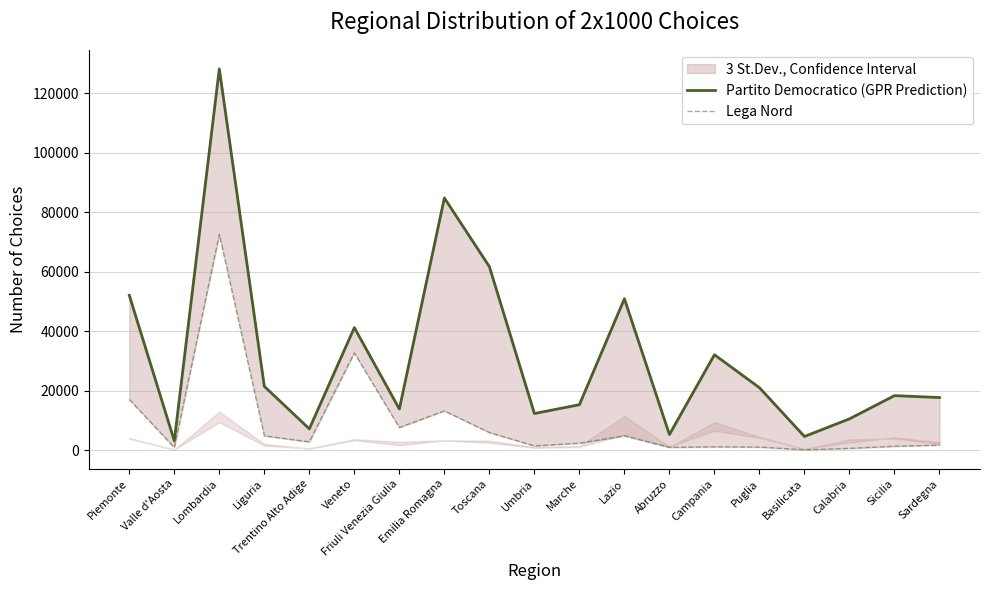

At how many categories does at least one series exceed 73475?

2